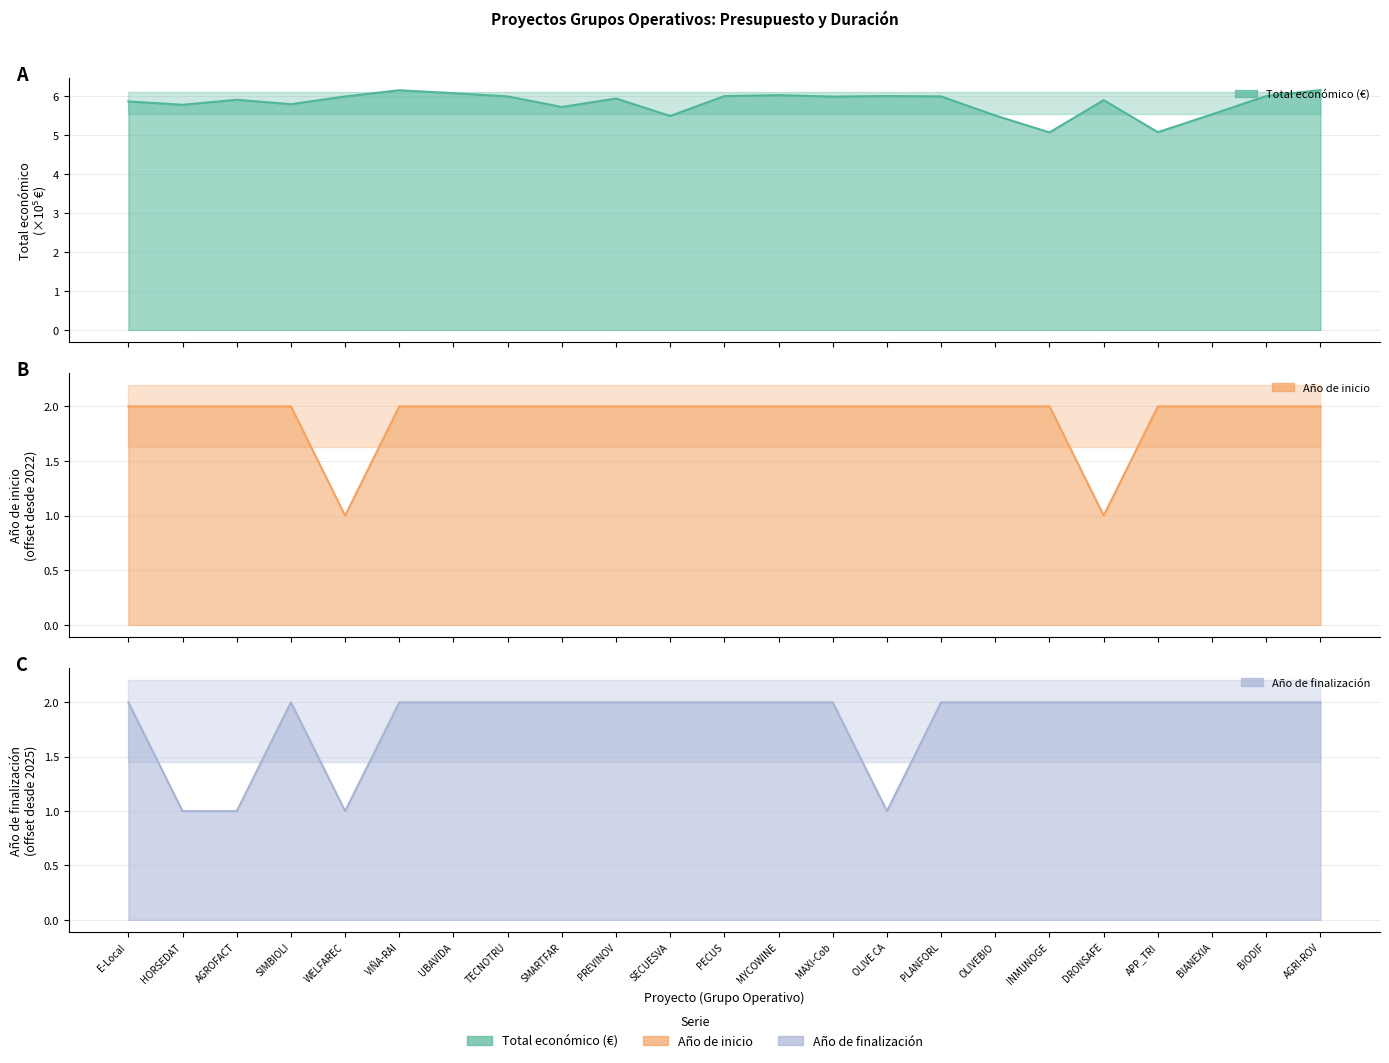

Is it true that Total económico (€) equals 5.8 at HORSEDAT?

True